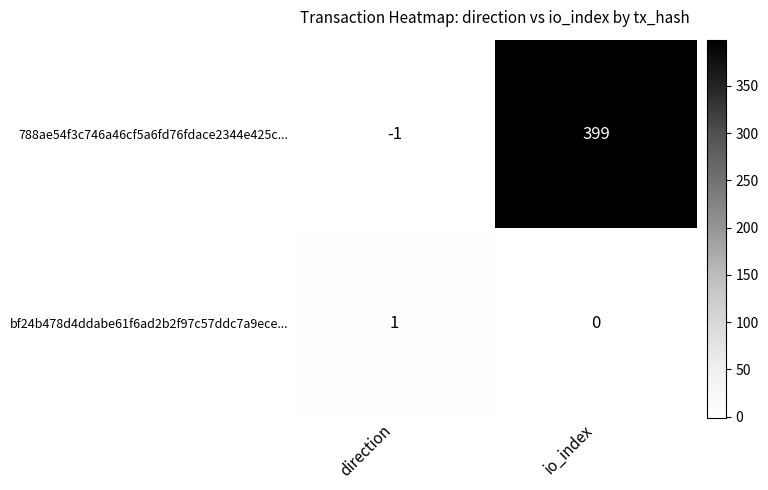

What is the total value across all series at io_index?

399